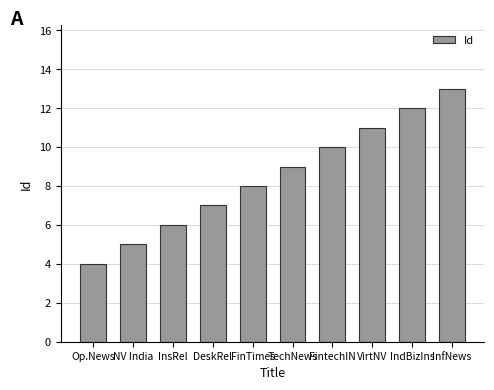

What is the difference between the second highest and second lowest values?

7